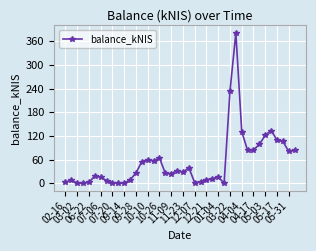

True or false: there are more than 2 points higher than both neighbors.

True